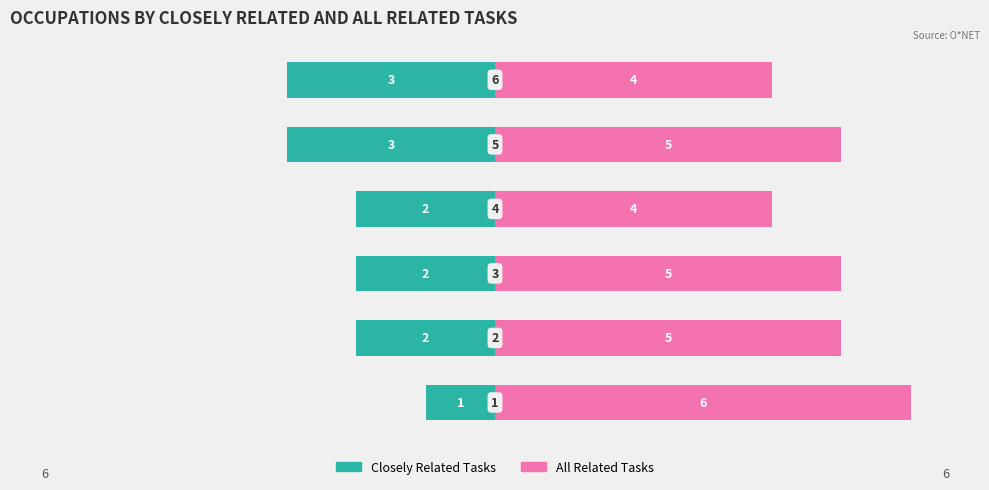

What is the sum of all All Related Tasks values?

29